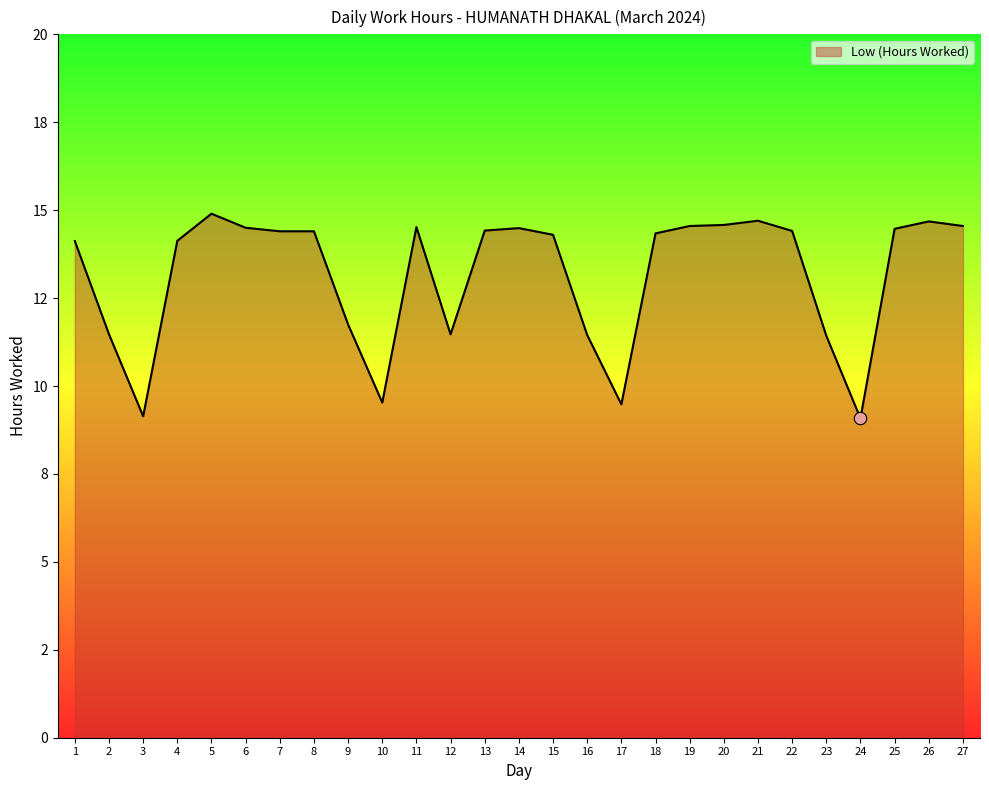

What is the change in value from 1 to 16?

-2.7